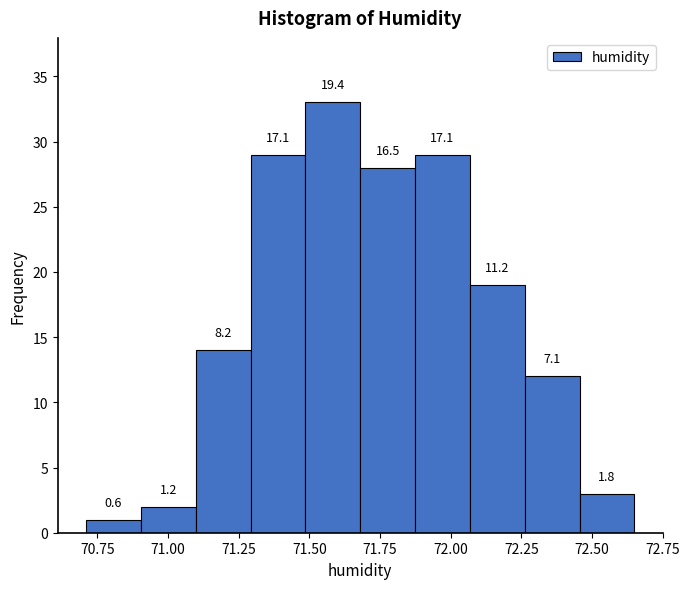

Read against the x-axis, roughly where is the centre of the tallest bar?

71.60